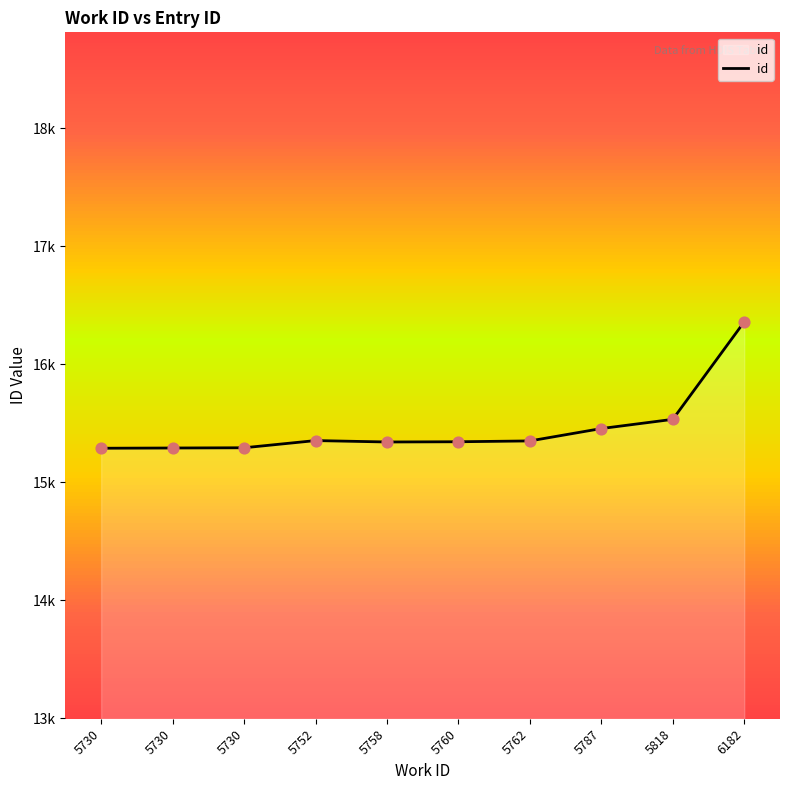

What is the ratio of the value at 5818 to the value at 5730?

1.0